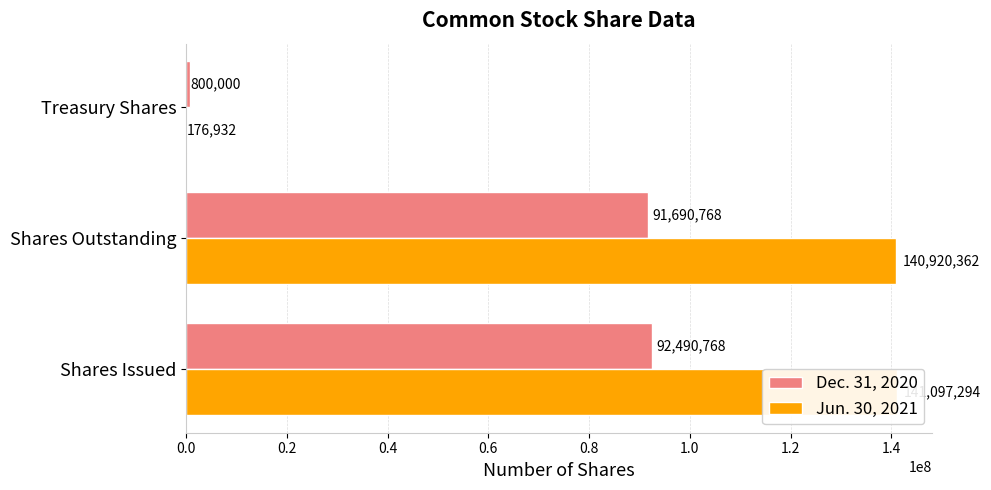

What is the maximum value for Jun. 30, 2021?

141097294